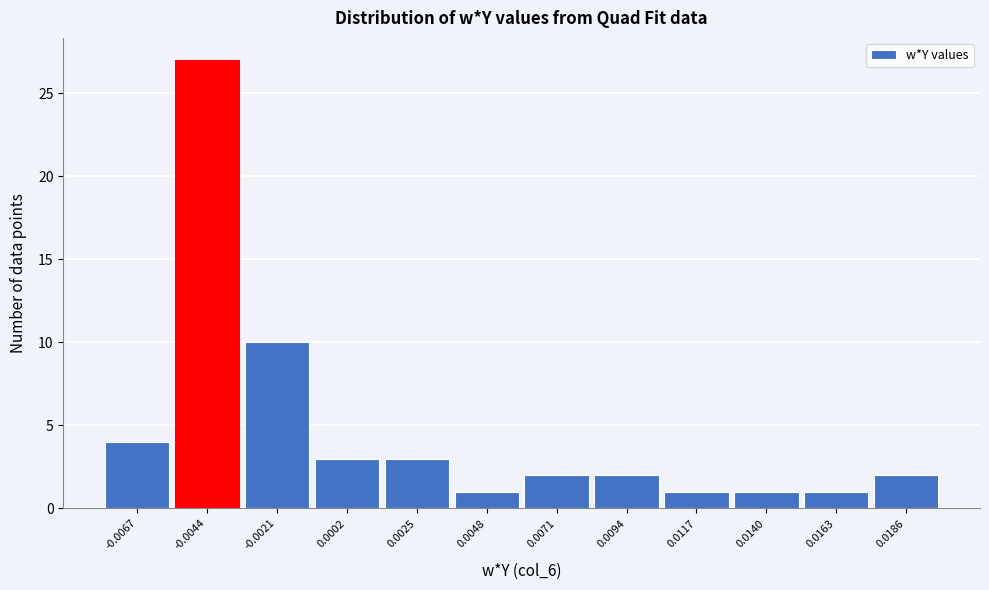

Reading left to right, what are all the values shown in this chart?

-0.0067=4	-0.0044=27	-0.0021=10	0.0002=3	0.0025=3	0.0048=1	0.0071=2	0.0094=2	0.0117=1	0.0140=1	0.0163=1	0.0186=2